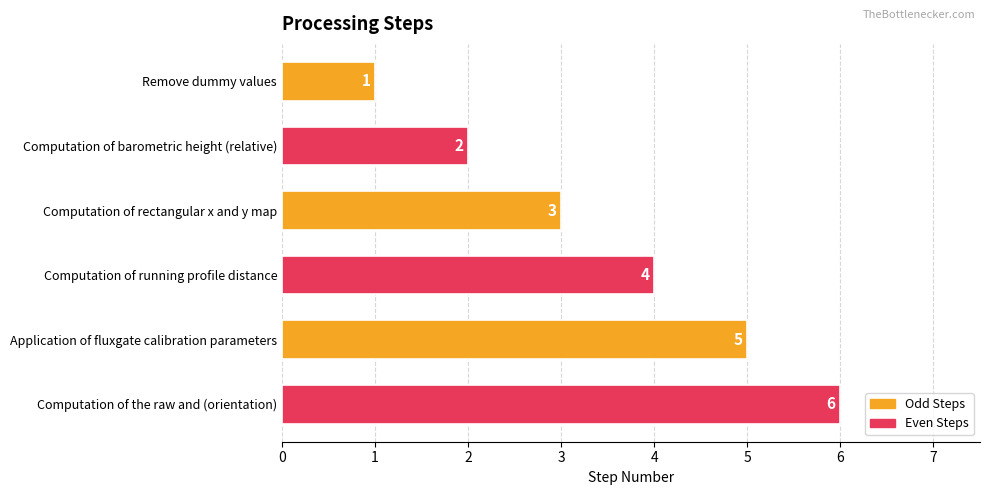

How many categories are shown in the chart?

6